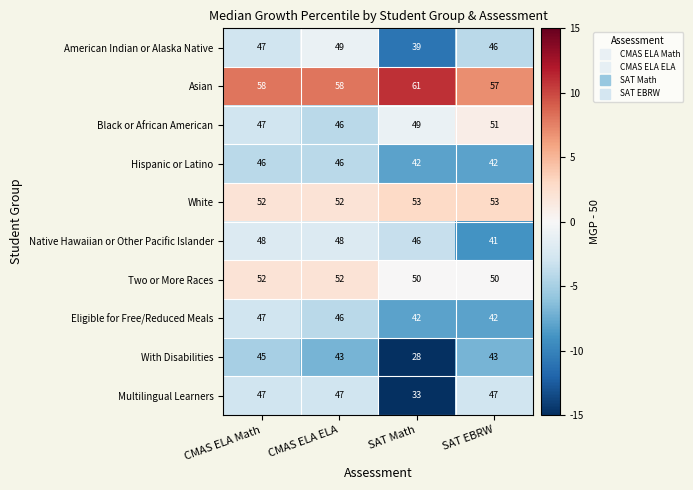

What value does the Asian series have at CMAS ELA ELA?

58